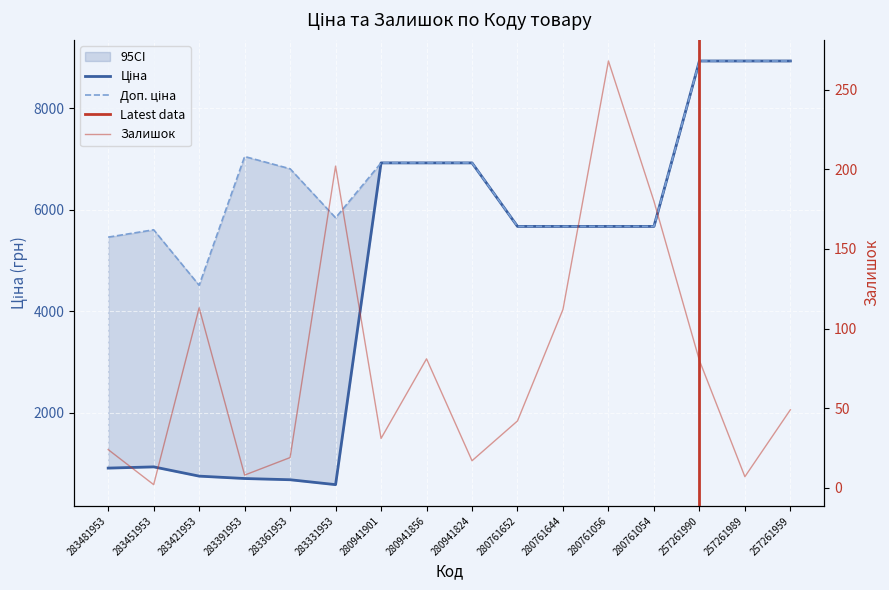

What is the total value across all series at 280941856?

13932.3